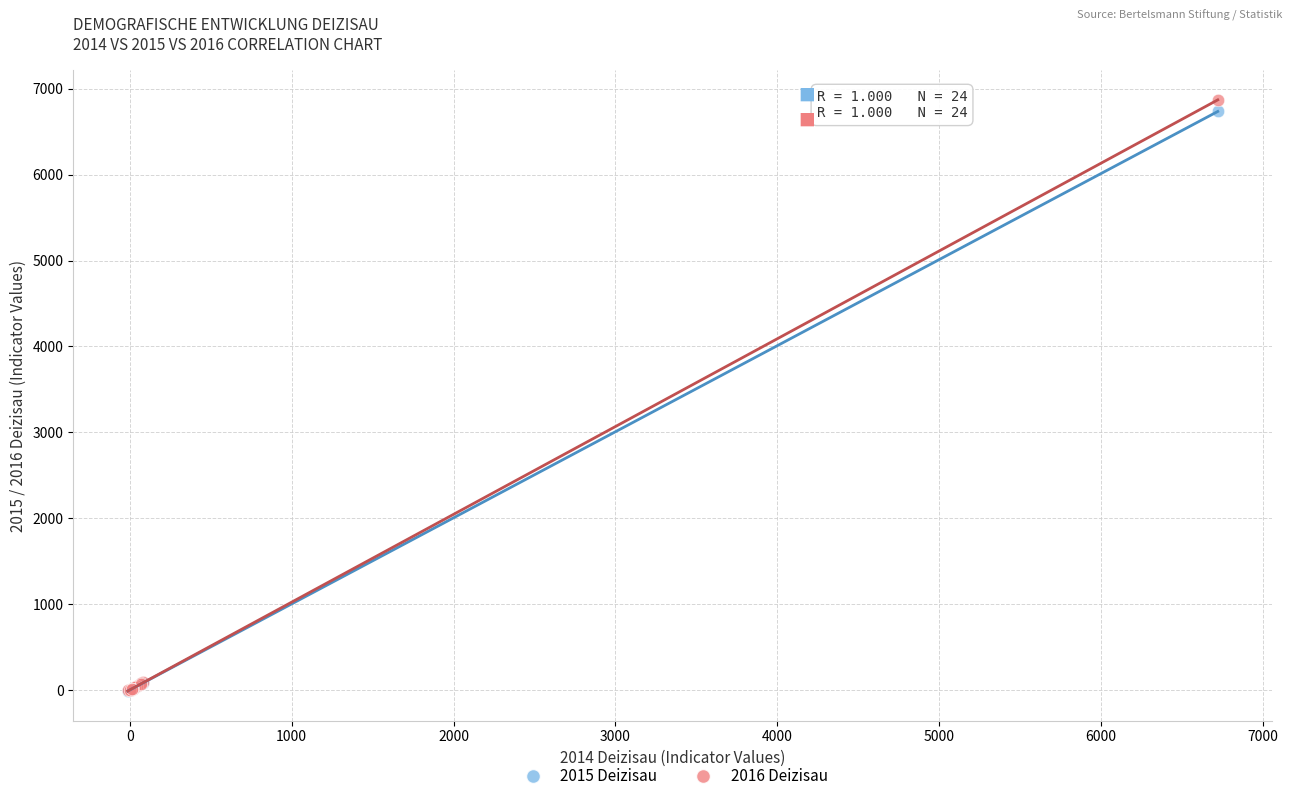

What are all the series names shown in the legend?

2015 Deizisau, 2016 Deizisau